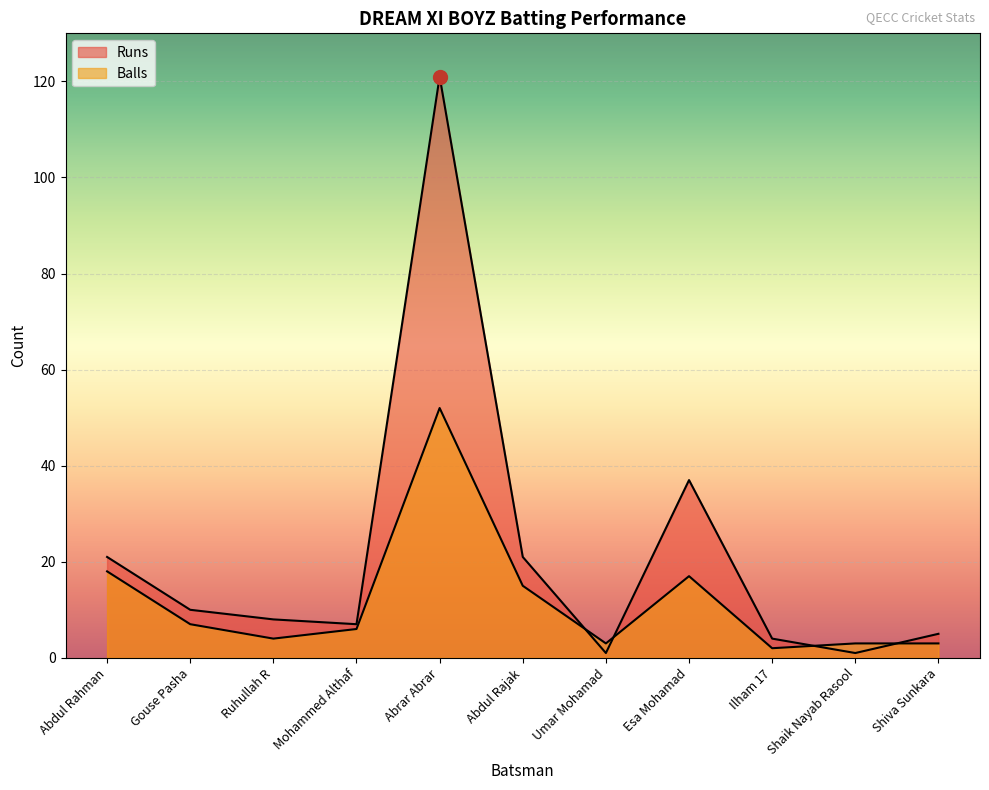

The value of Runs at Abdul Rajak is 21. True or false?

True